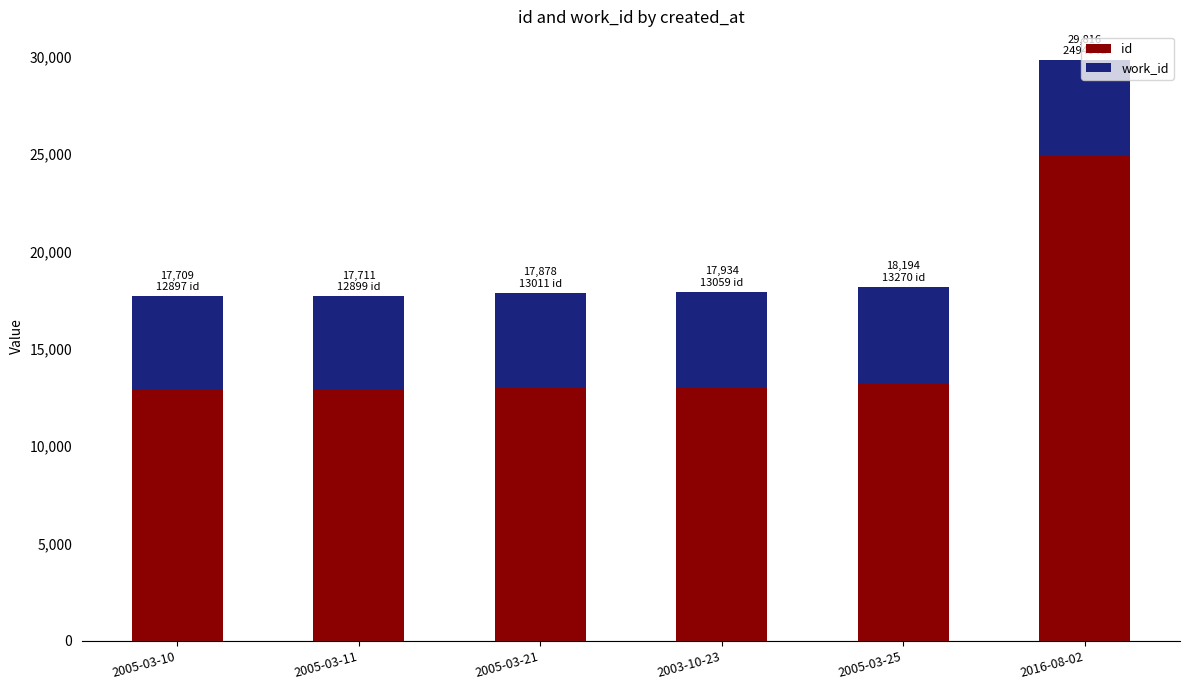

How many values in the id series are below 13059?

3